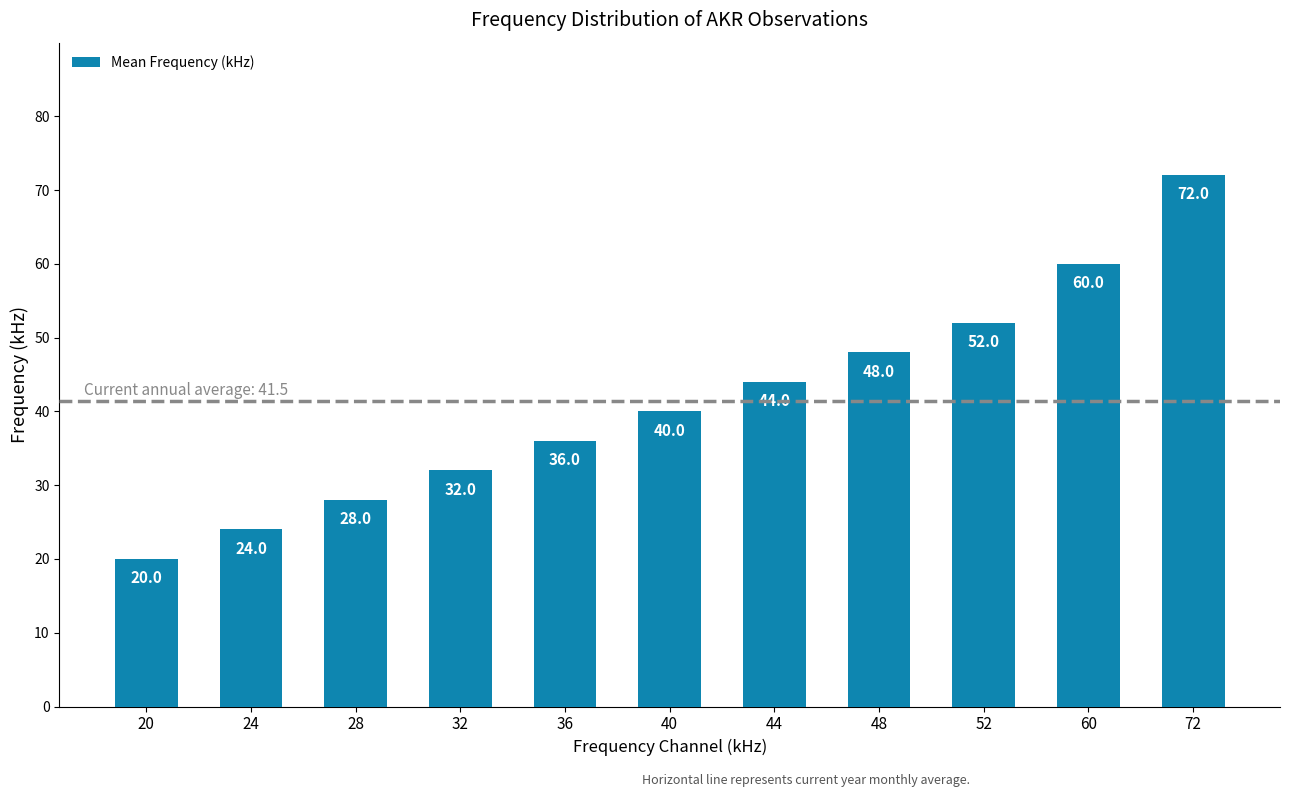

Where is the data nearest to the value 46?

44